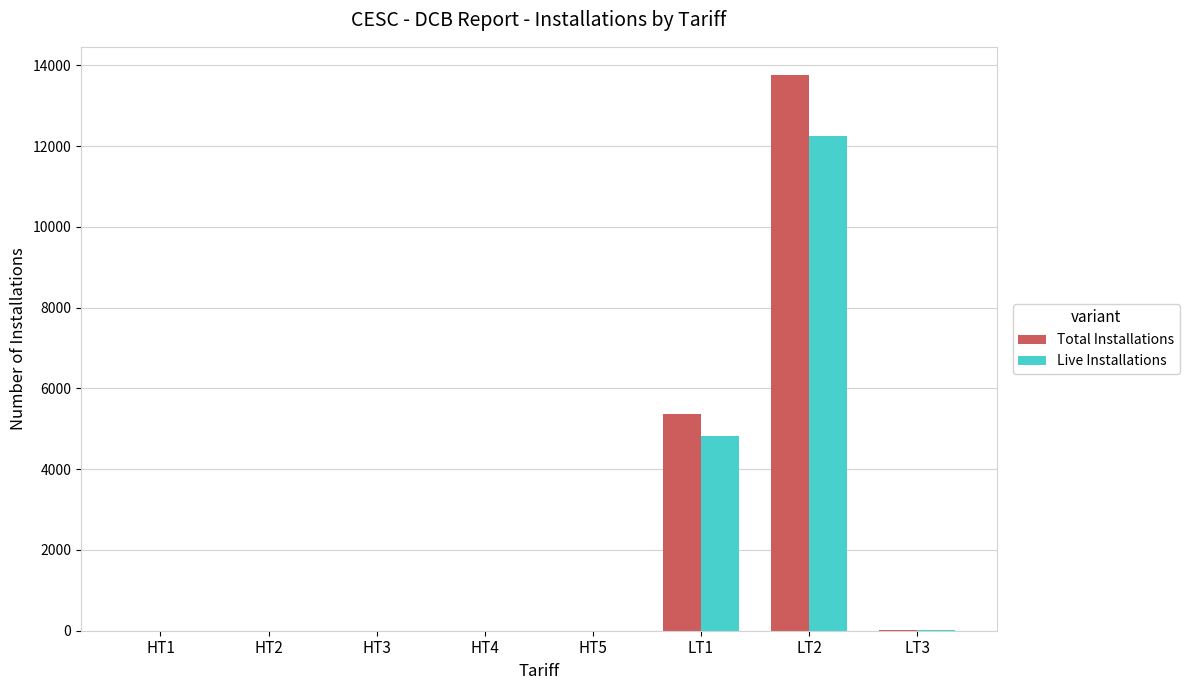

At which label does Live Installations reach its peak?

LT2